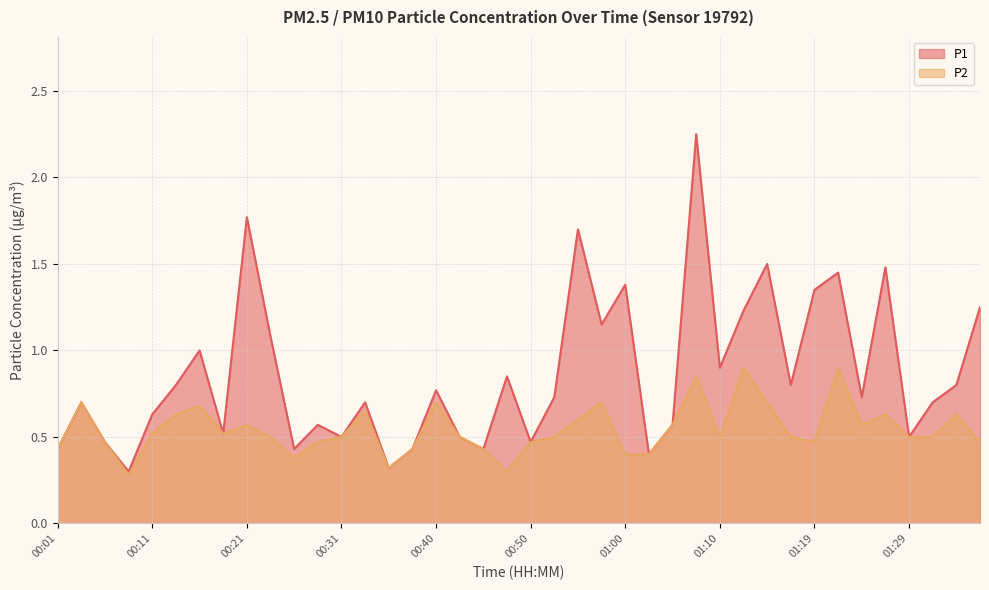

Which series has the largest total across all categories?

P1